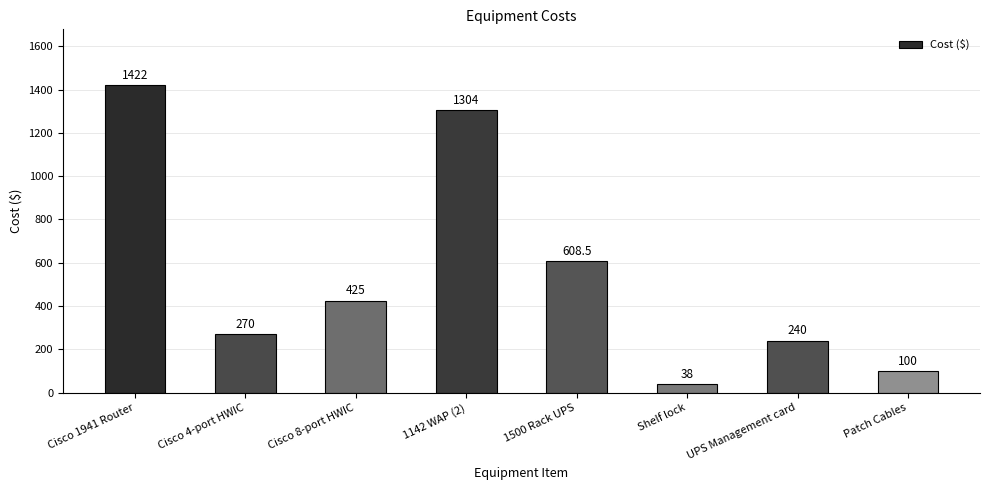

Reading left to right, transcribe all the data shown in this chart.

1422.0	270.0	425.0	1304.0	608.5	38.0	240.0	100.0